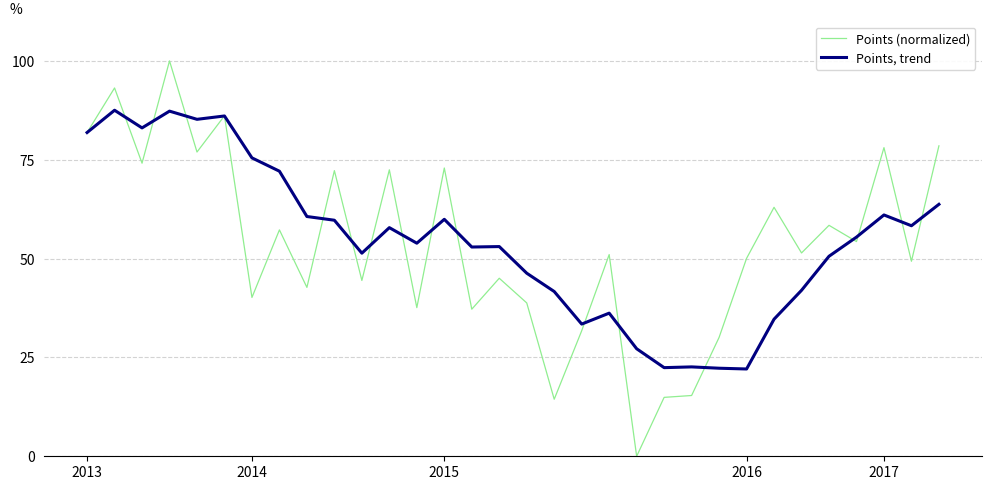

Which series has the largest range (max minus min)?

Points (normalized)